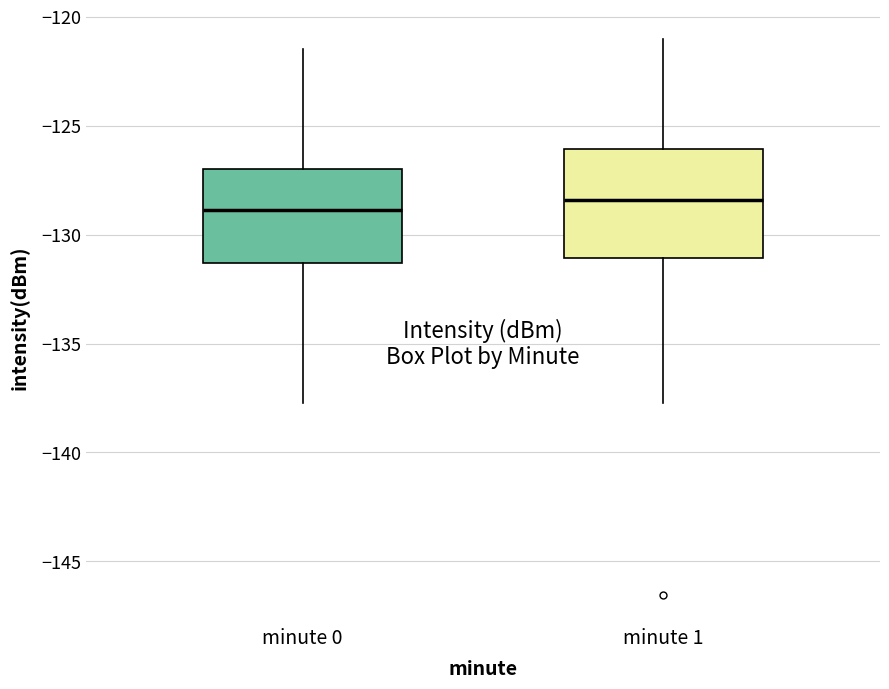

Where is the lower edge of the box for minute 1 on the y-axis? The values are not printed on the chart, so give them approximately, as read against the axis.

-131.0